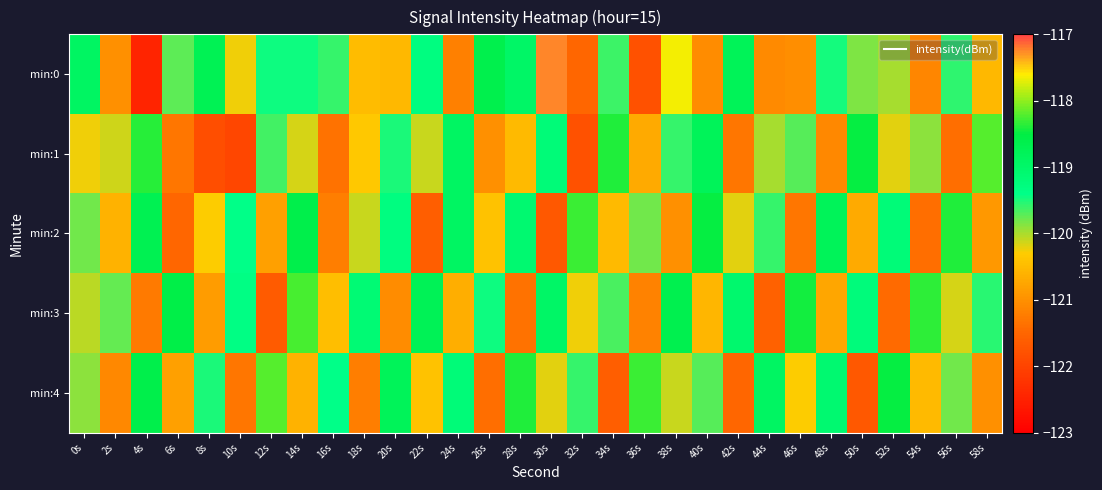

What is the total value across all series at 12s?

-599.7